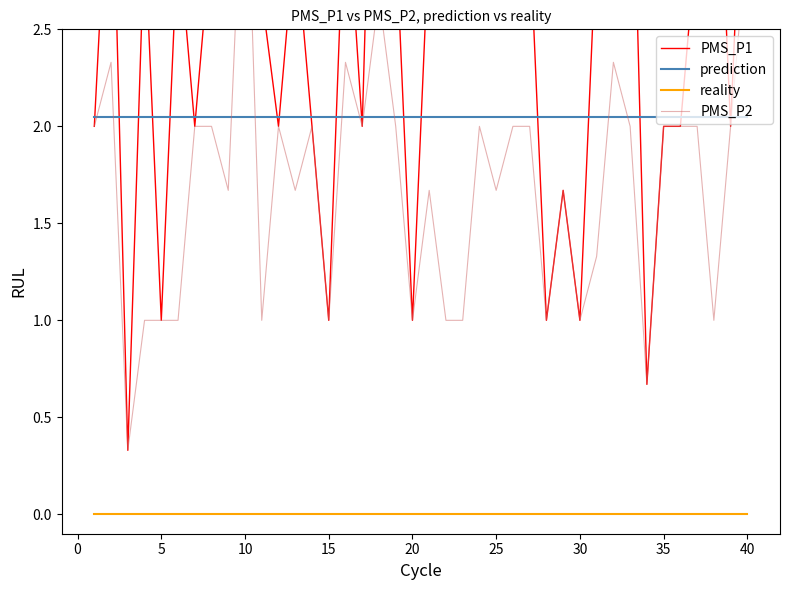

How many lines are shown in the chart?

4